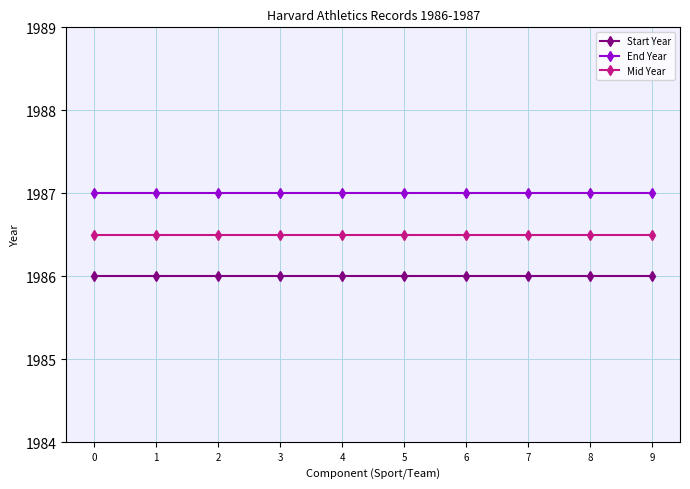

At how many categories does at least one series exceed 1986?

10